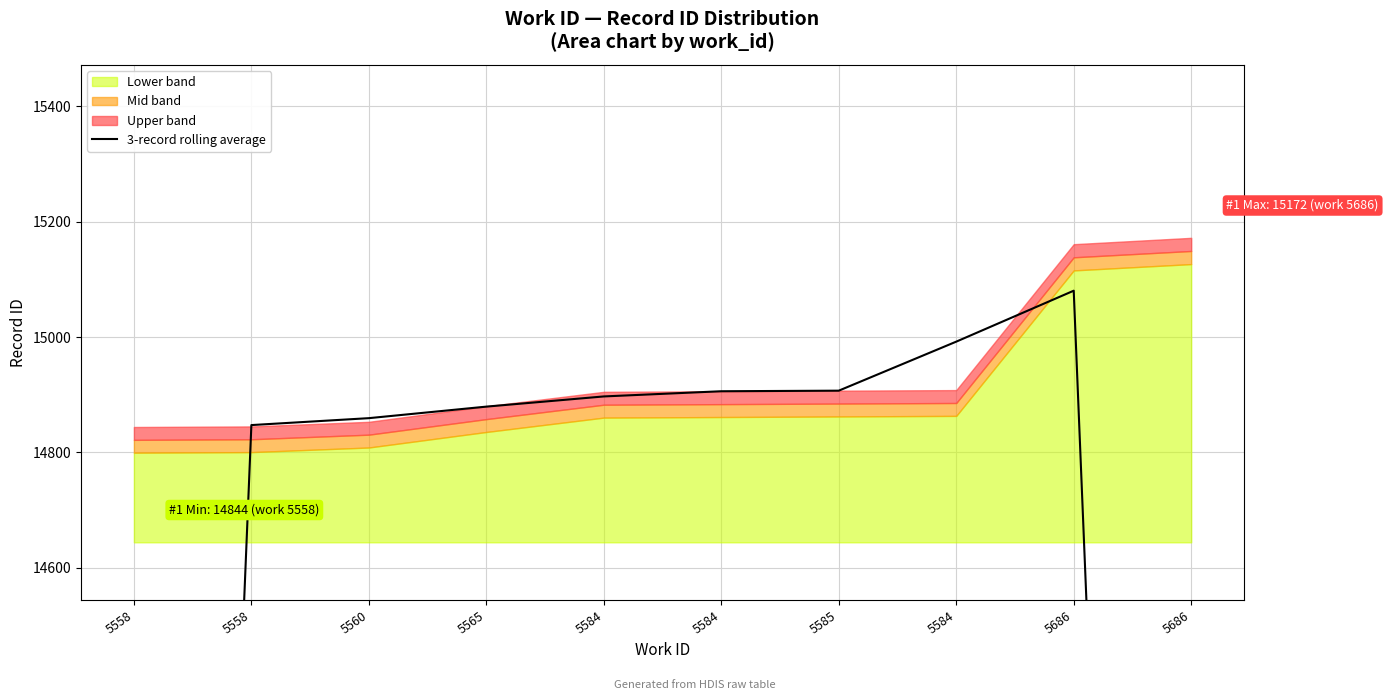

True or false: the data shows 14879.3 at 5565.

True